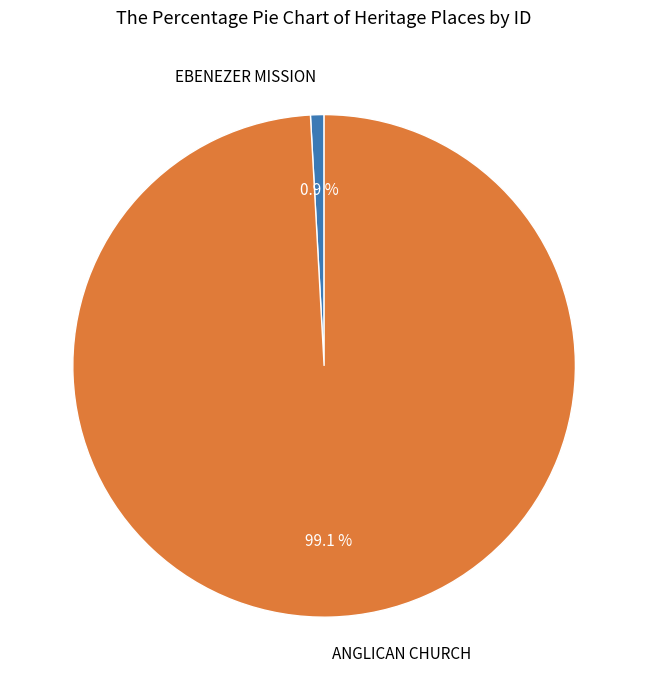

True or false: ANGLICAN CHURCH accounts for 99% of the total.

True